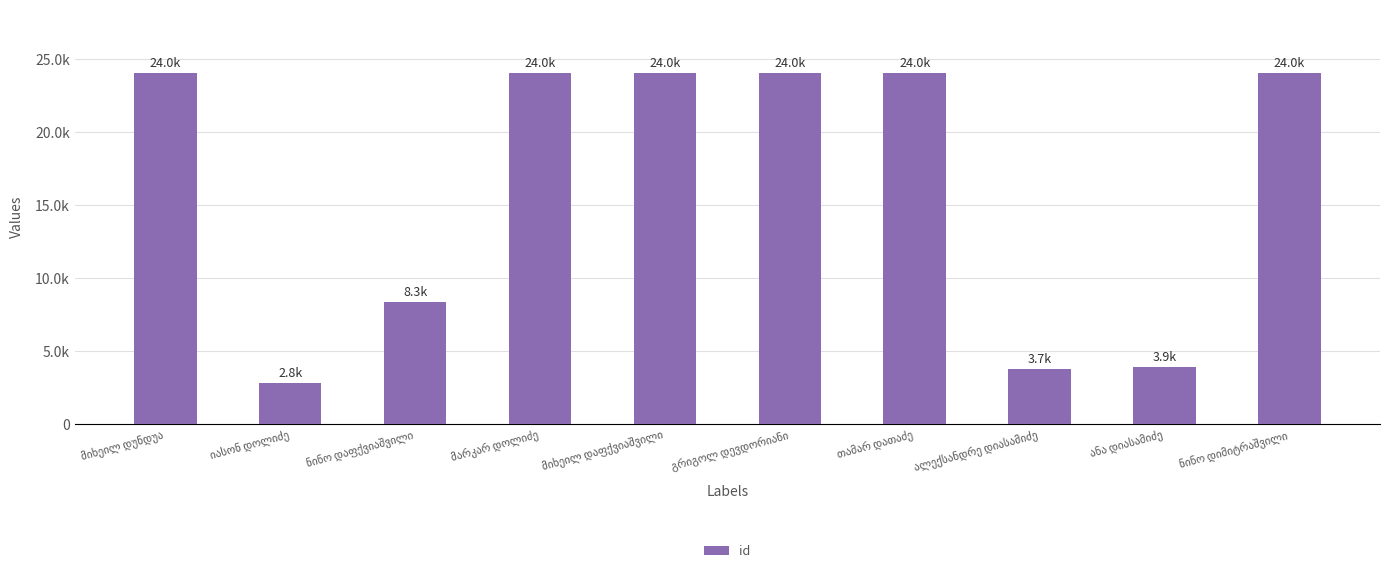

Between მიხეილ დუნდუა and თამარ დათაძე, which is larger?

თამარ დათაძე